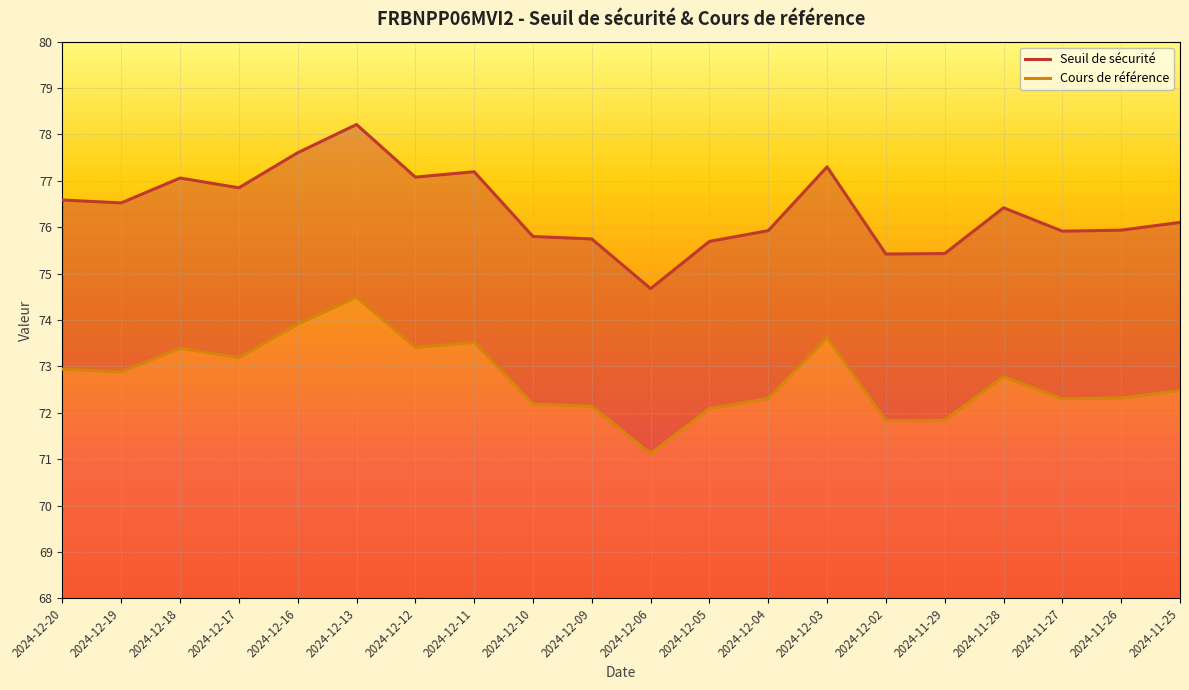

At which label does Seuil de sécurité reach its peak?

2024-12-13